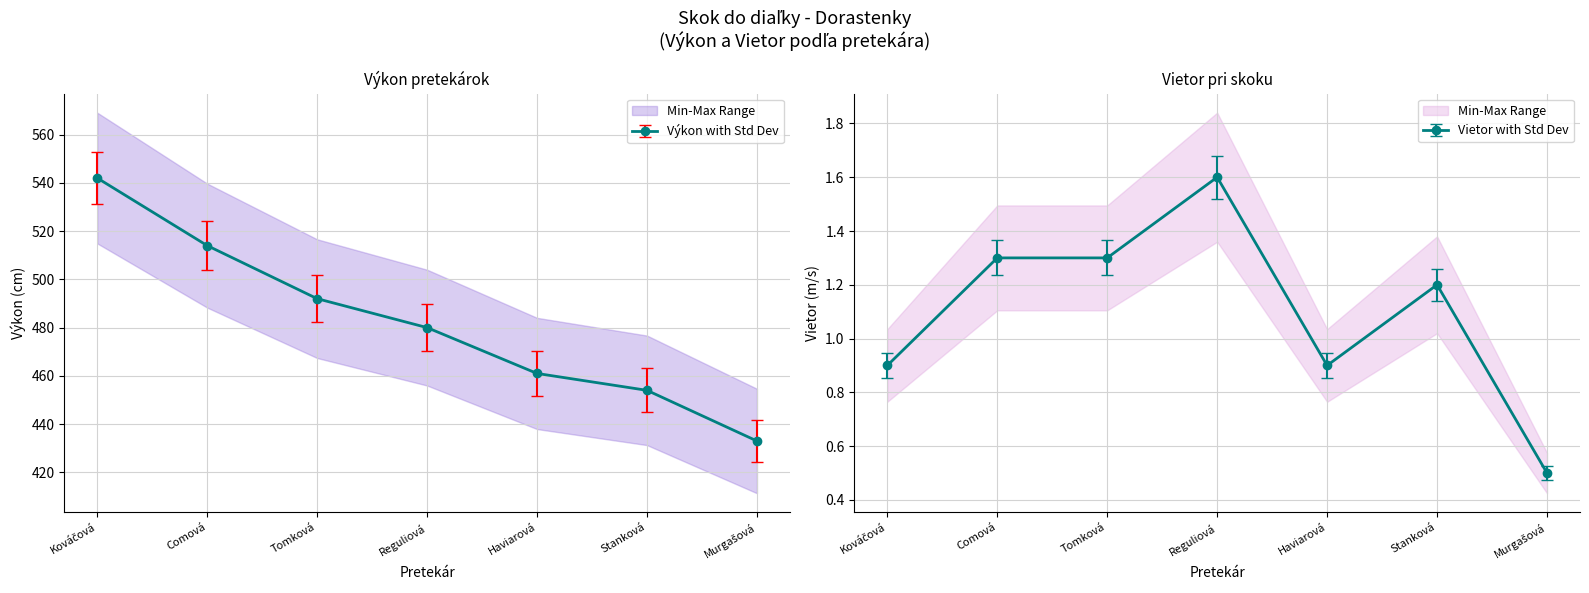

Reading left to right, transcribe all the data shown in this chart.

Výkon: 542.0	514.0	492.0	480.0	461.0	454.0	433.0
Vietor: 0.9	1.3	1.3	1.6	0.9	1.2	0.5